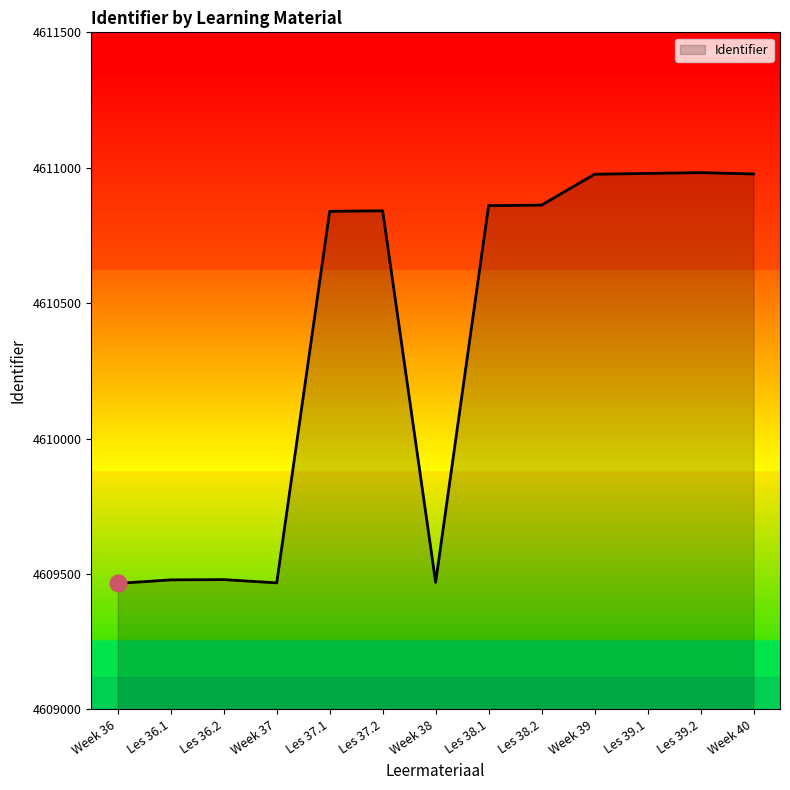

True or false: the data shows 4610860 at Les 38.1.

True